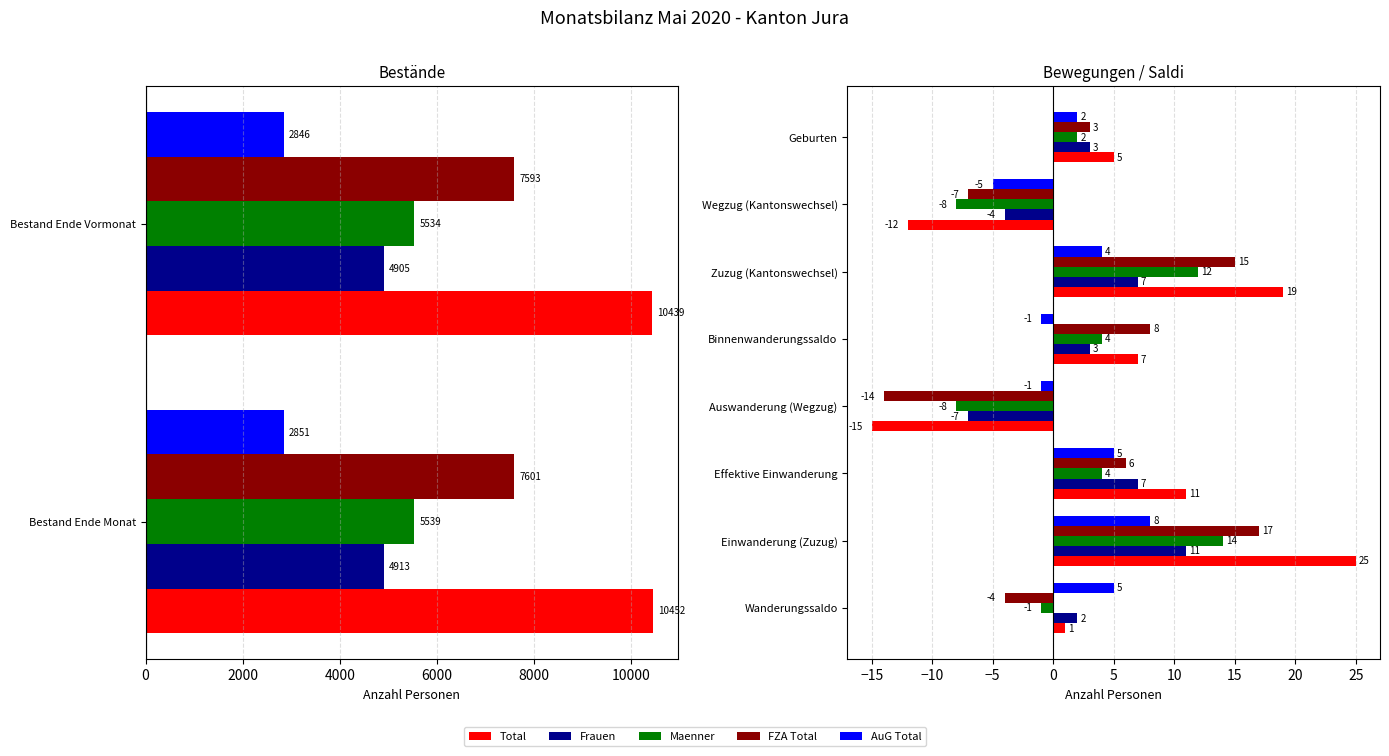

What is the value of the FZA Total bar at the 3rd from the left?

6